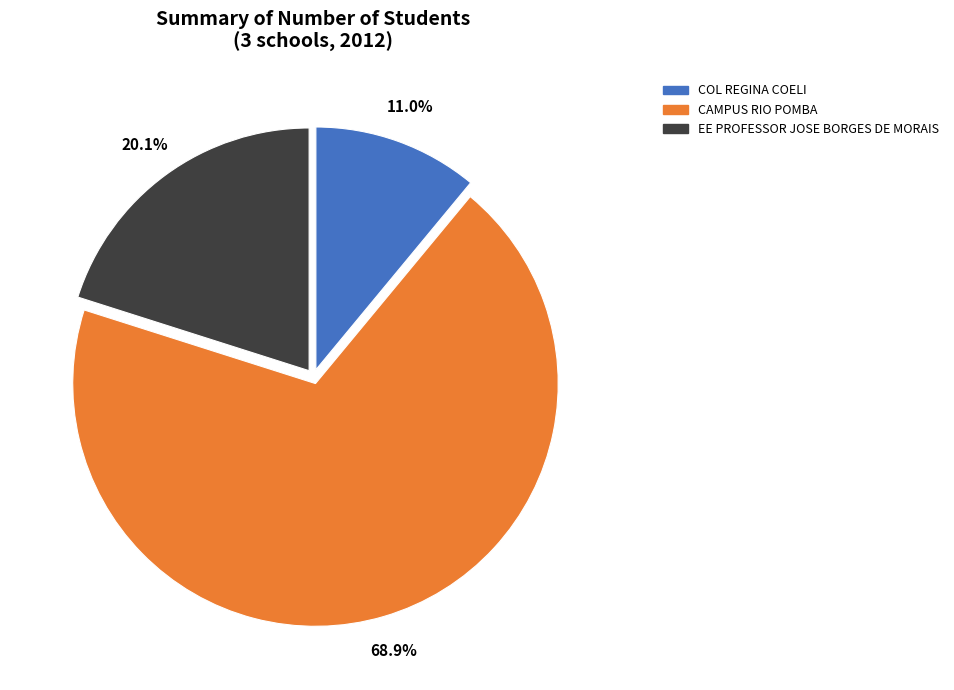

Rank the categories by value from lowest to highest.

COL REGINA COELI, EE PROFESSOR JOSE BORGES DE MORAIS, CAMPUS RIO POMBA